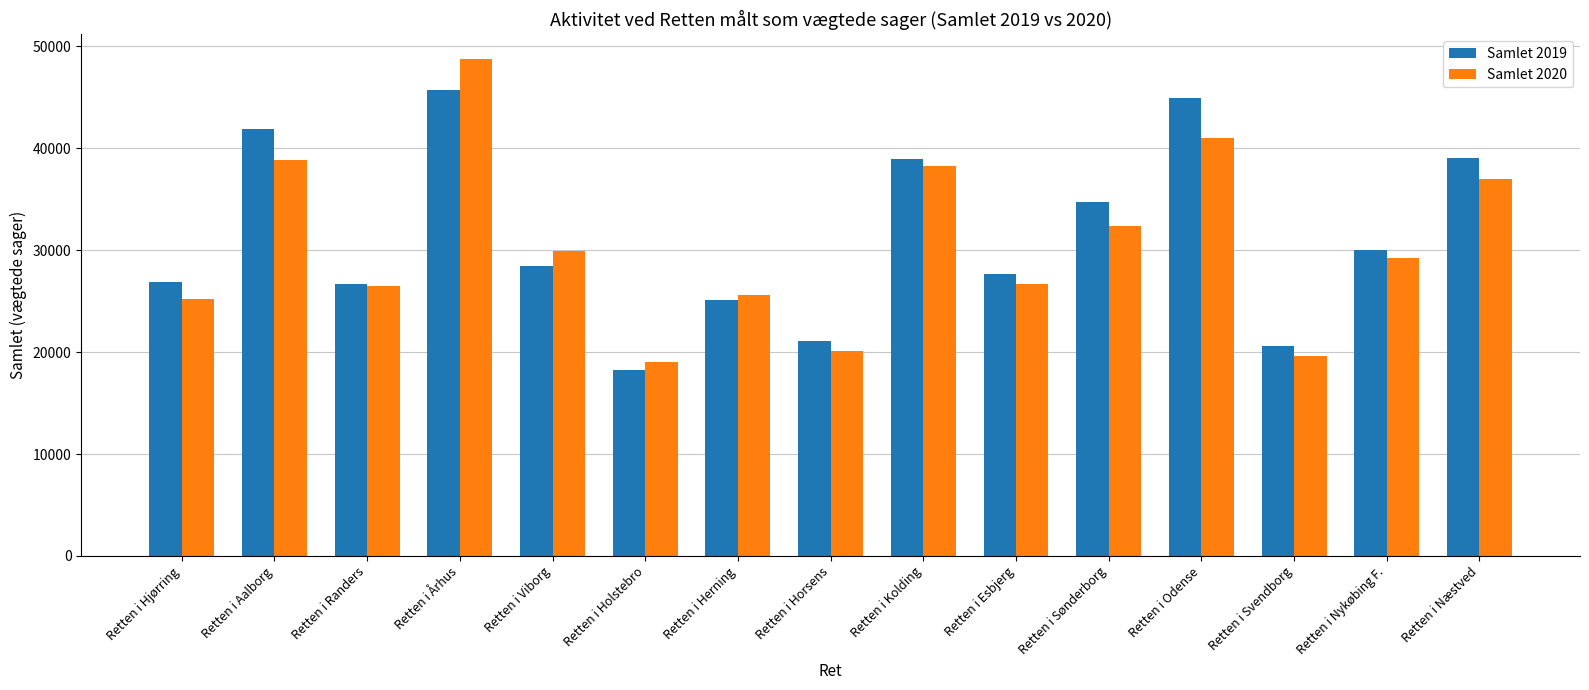

How many bars are there in total?

30